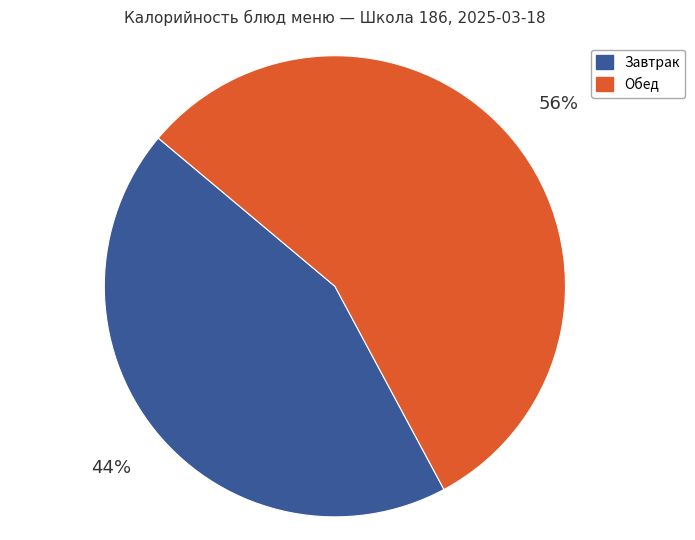

To the nearest percent, what percentage of the pie is Обед?

56%